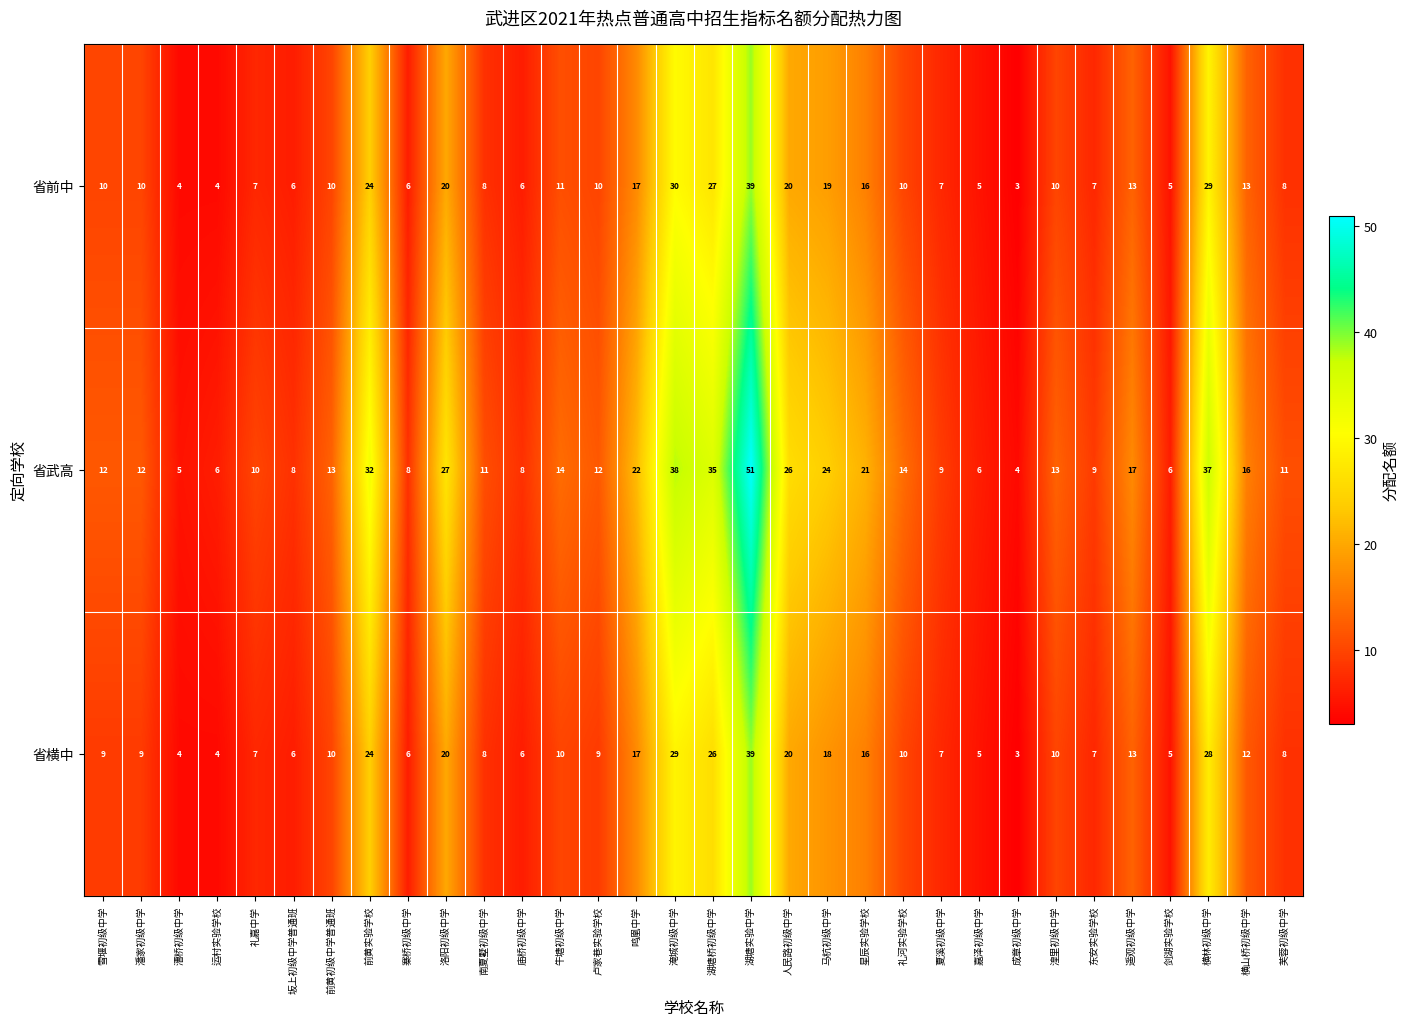

What value does the 省武高 series have at 南夏墅初级中学, to the nearest 5?

10